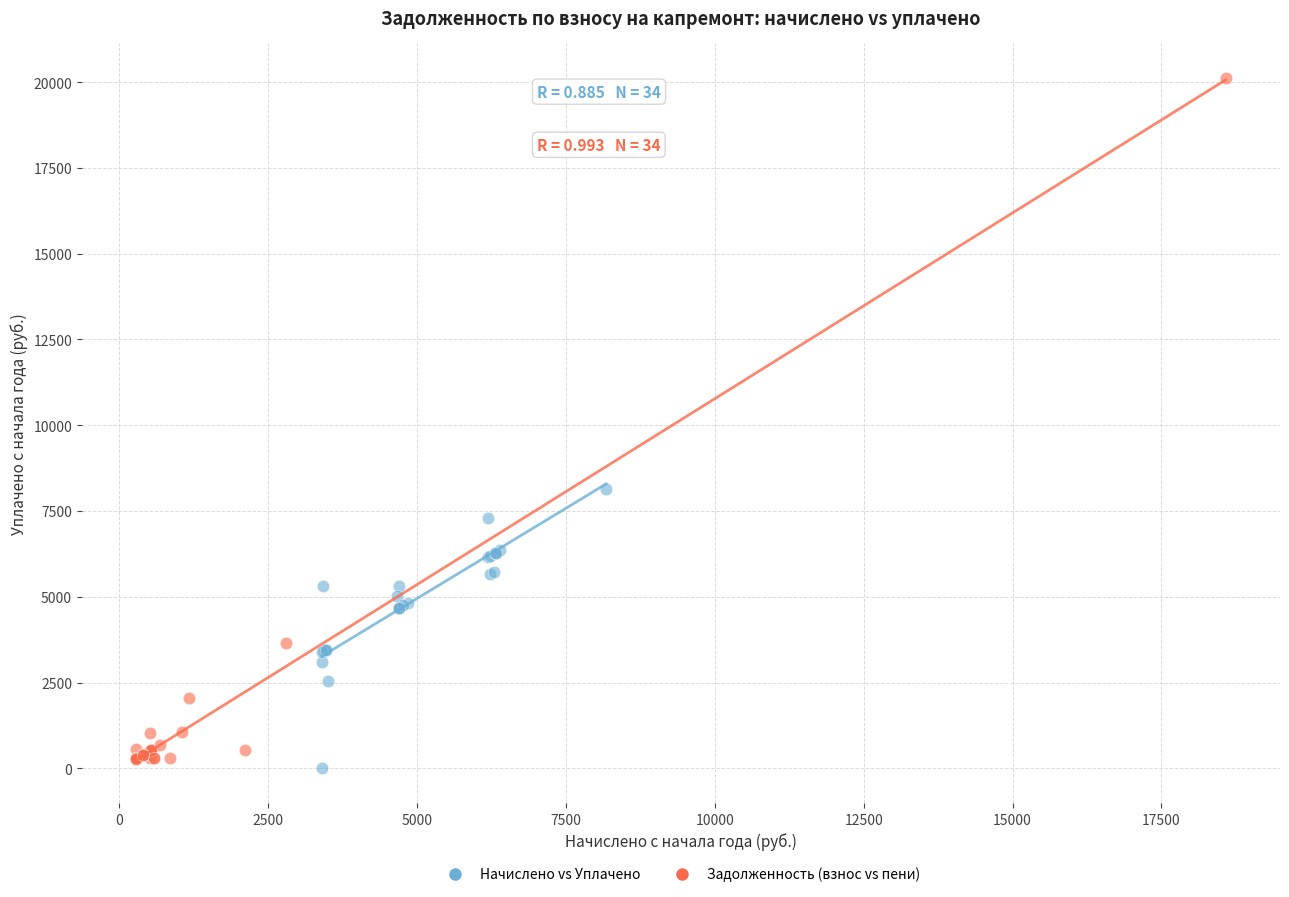

Which series has the largest Y range (max minus min)?

Задолженность (взнос vs пени)